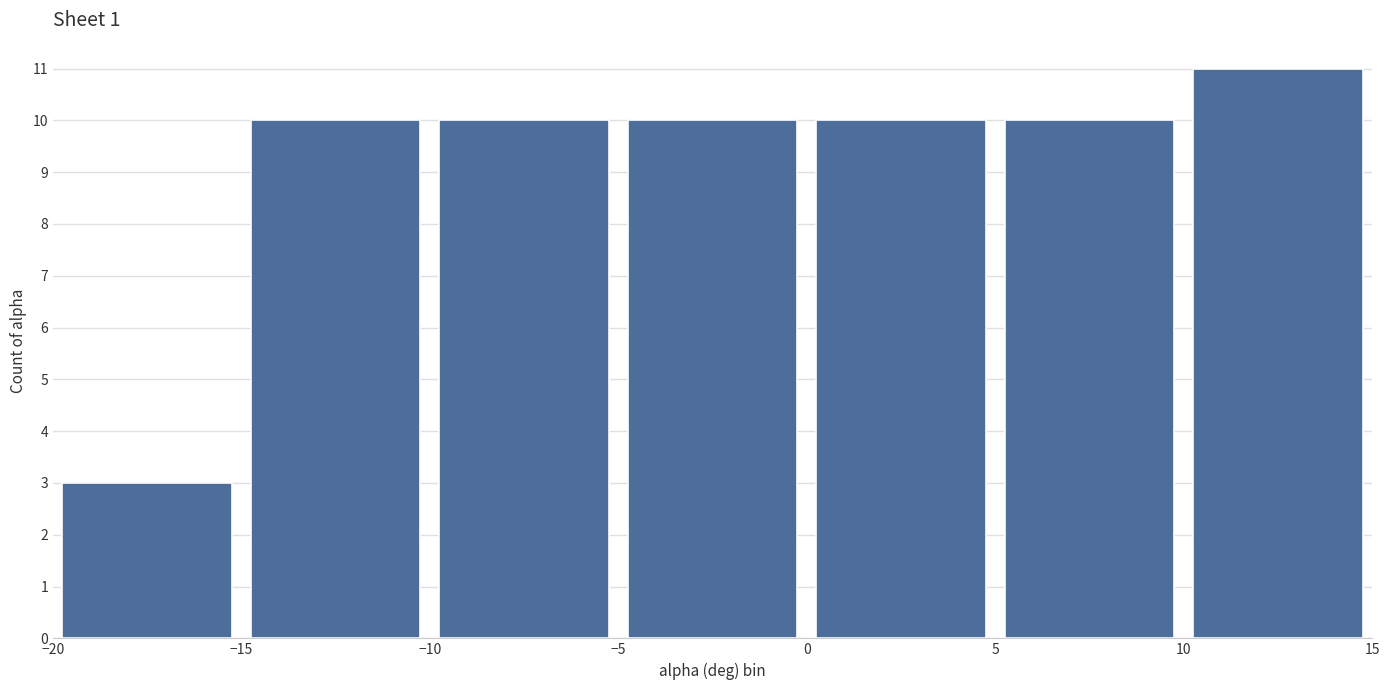

What is the height of the bar covering -15 to -10 on the x-axis? The values are not printed on the chart, so give them approximately, as read against the axis.

10